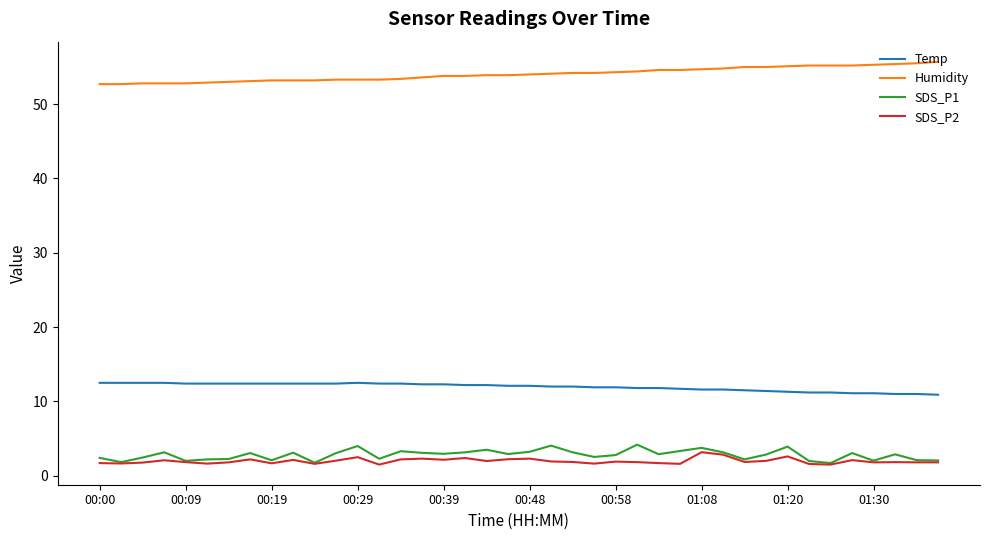

At how many categories does at least one series exceed 22?

40